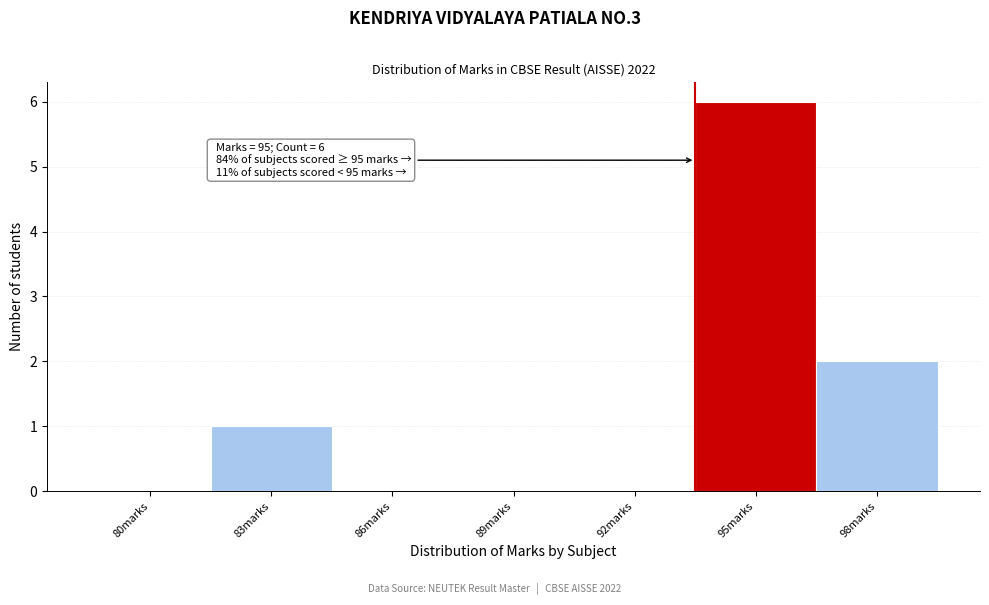

Reading right to left, extract all data points from this chart.

98marks=2	95marks=6	92marks=0	89marks=0	86marks=0	83marks=1	80marks=0